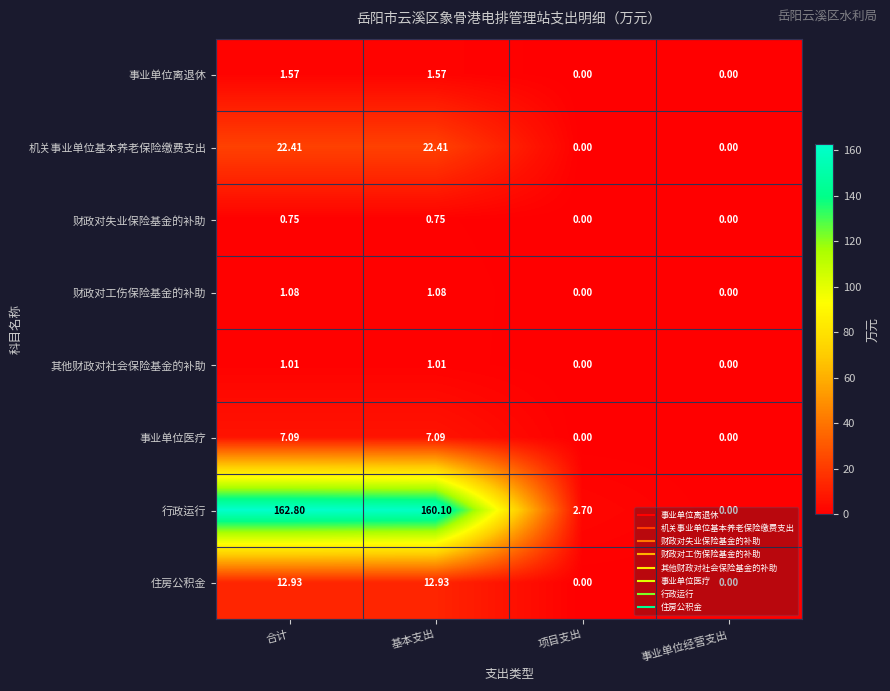

What is the spread (max minus min) of values at 项目支出?

2.7